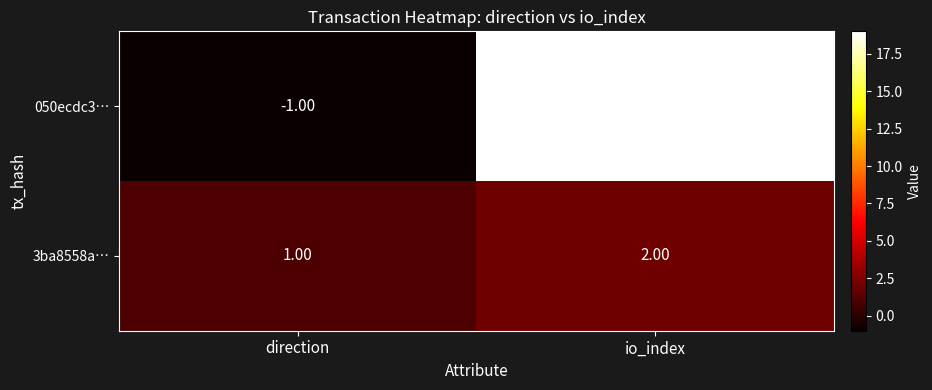

Rank the series by their average value, from lowest to highest.

3ba8558a…, 050ecdc3…